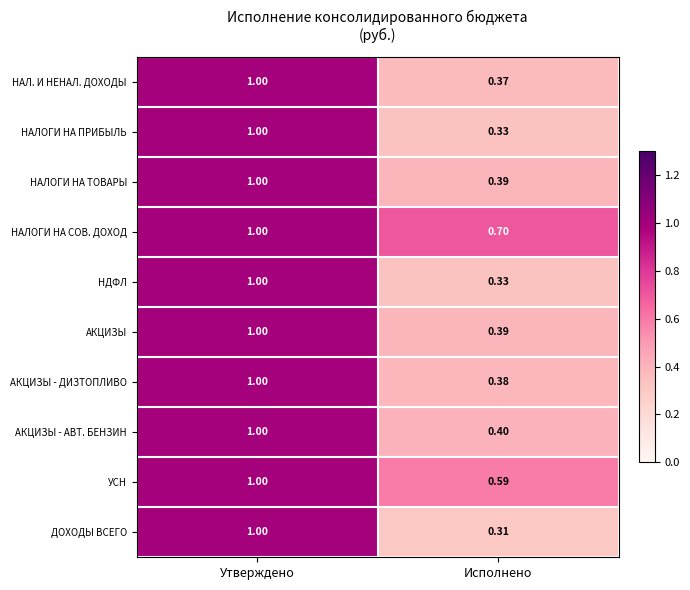

How many data points in УСН are less than 1?

1